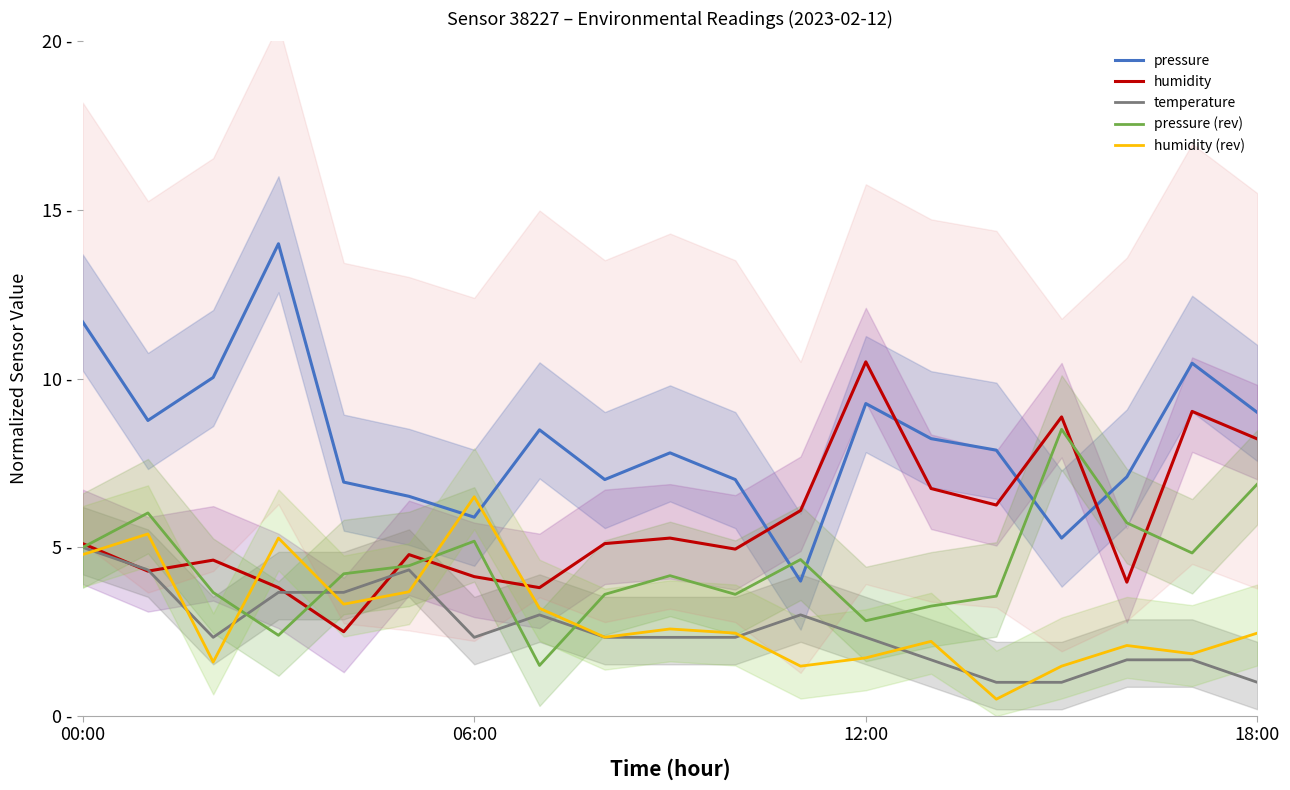

What is the difference between the pressure values at 8 and 13?

1.2